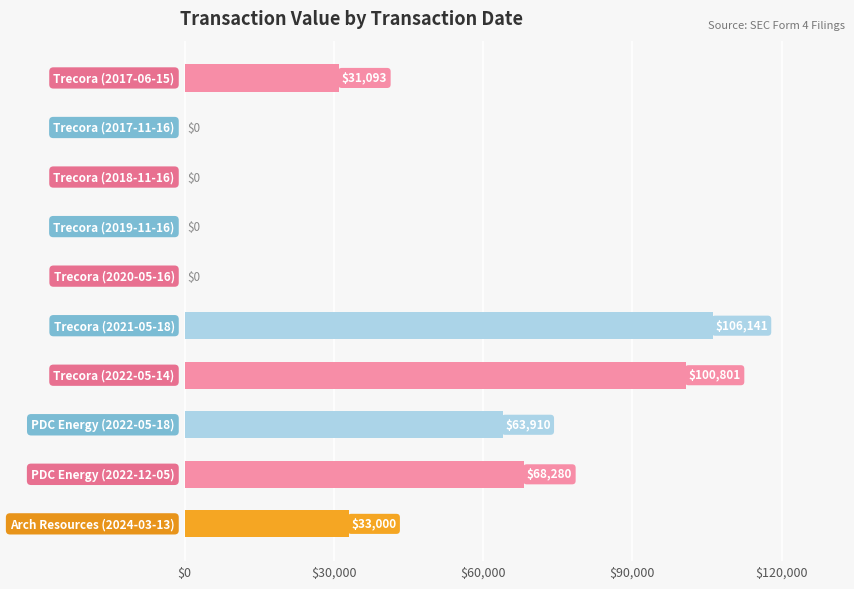

What is the sum of all values?

403225